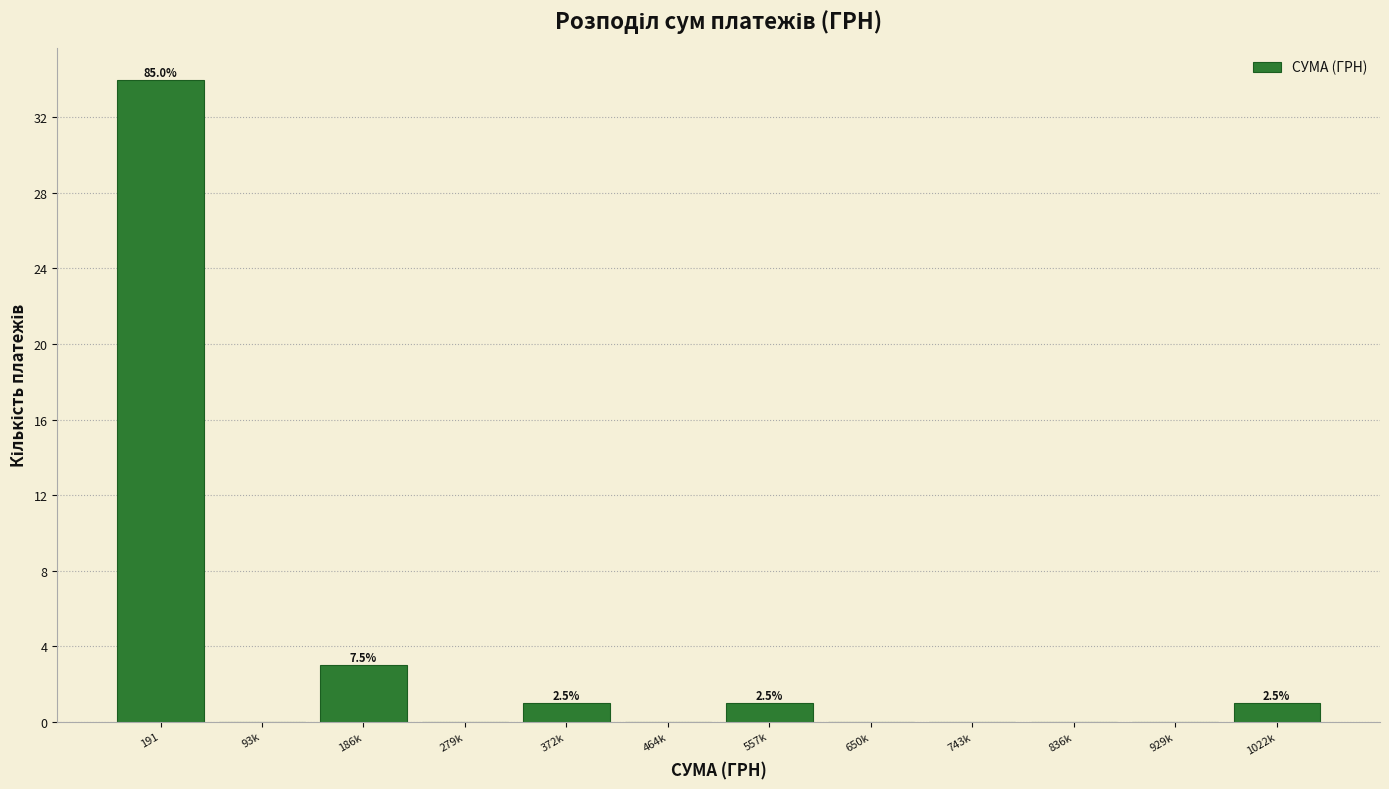

Reading left to right, extract all data points from this chart.

191=34	93k=0	186k=3	279k=0	372k=1	464k=0	557k=1	650k=0	743k=0	836k=0	929k=0	1022k=1